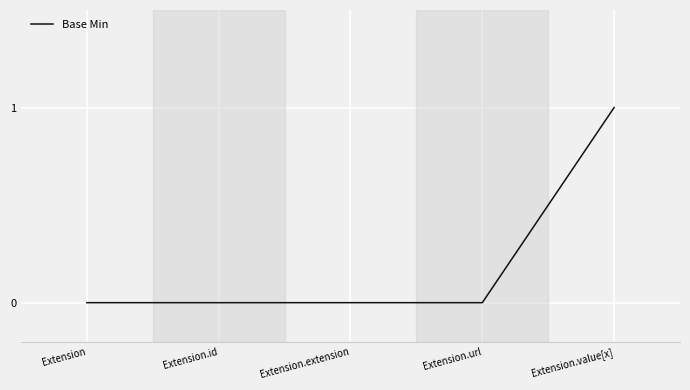

What position from the left is Extension.url?

4